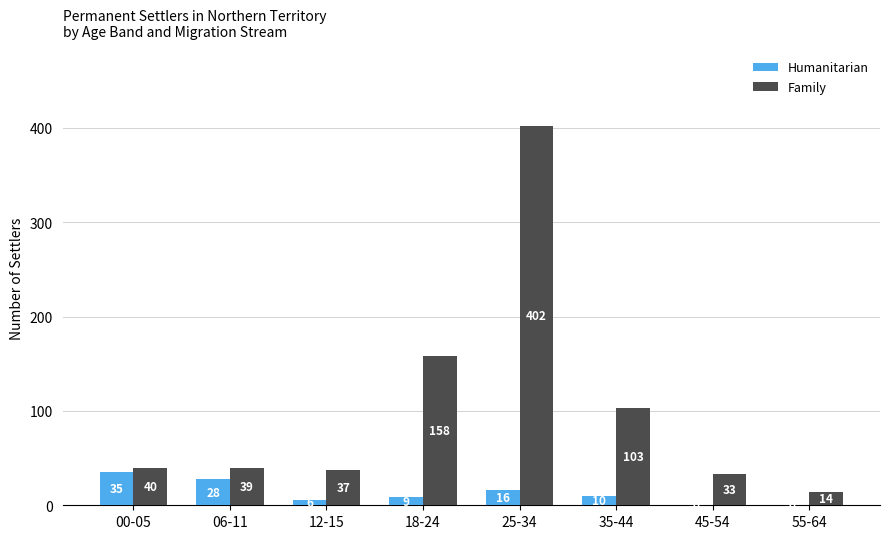

Which series changed the most between 18-24 and 35-44?

Family